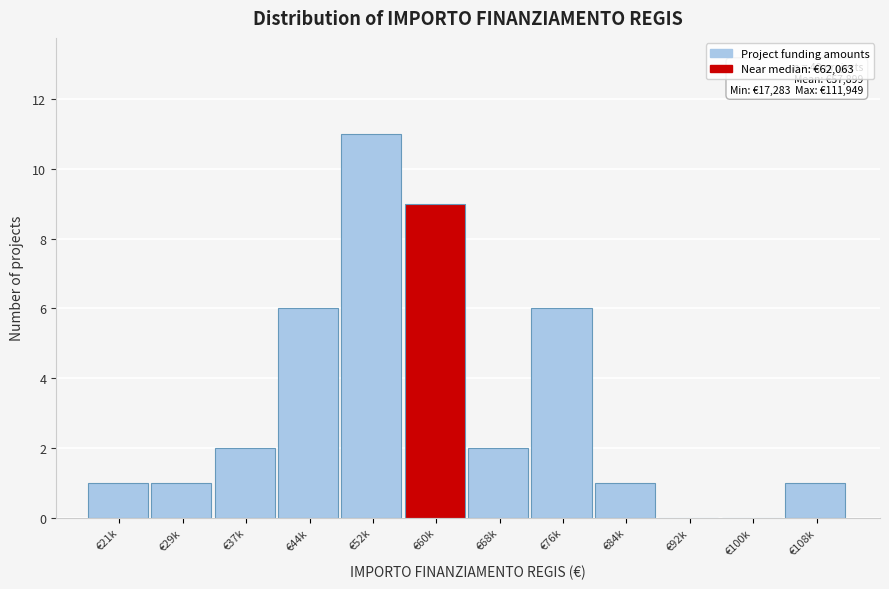

Reading left to right, list all the values displayed in this chart.

€21k=1	€29k=1	€37k=2	€44k=6	€52k=11	€60k=9	€68k=2	€76k=6	€84k=1	€92k=0	€100k=0	€108k=1